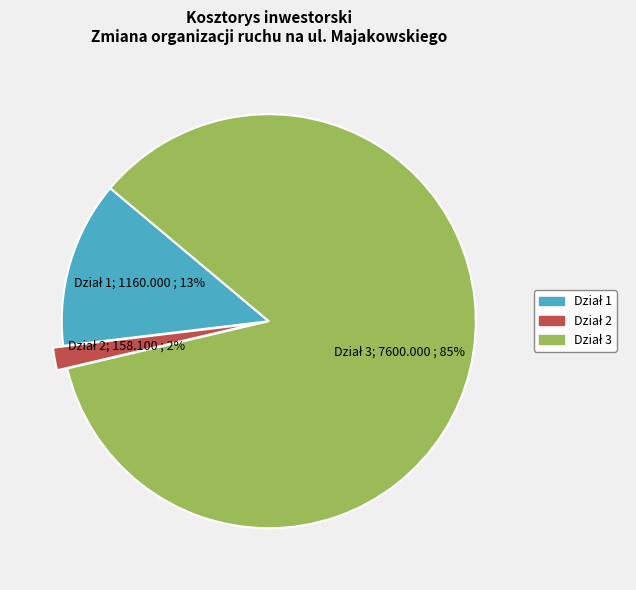

To the nearest percent, what is the average slice percentage?

33%